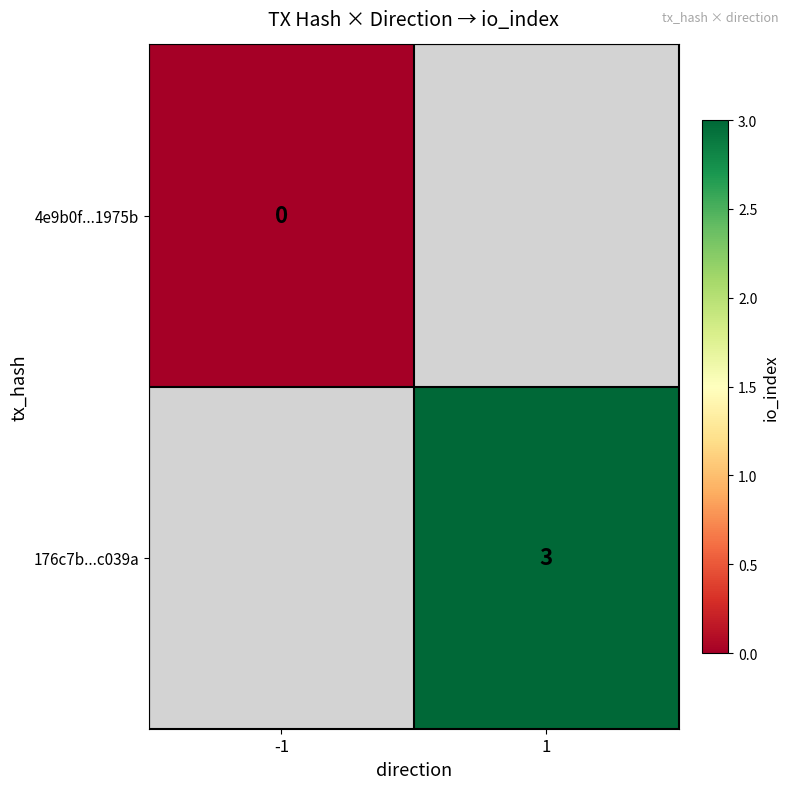

Count the number of data series in this chart.

2